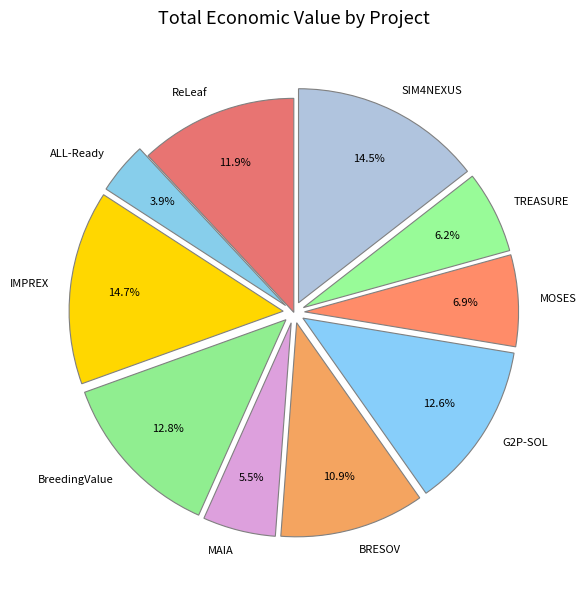

How many segments does this pie chart have?

10